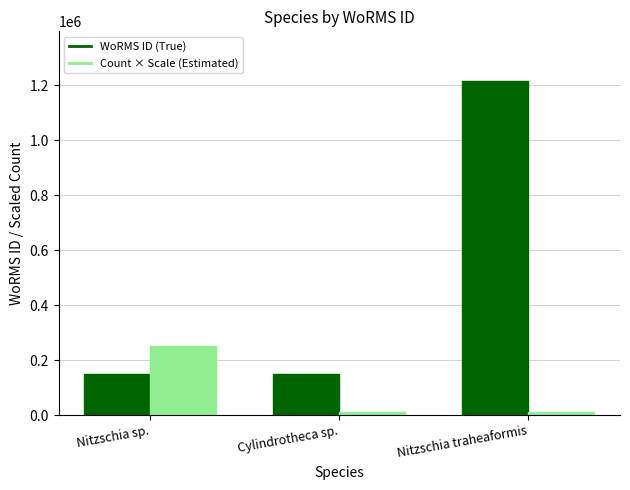

What position from the left is Nitzschia sp.?

1